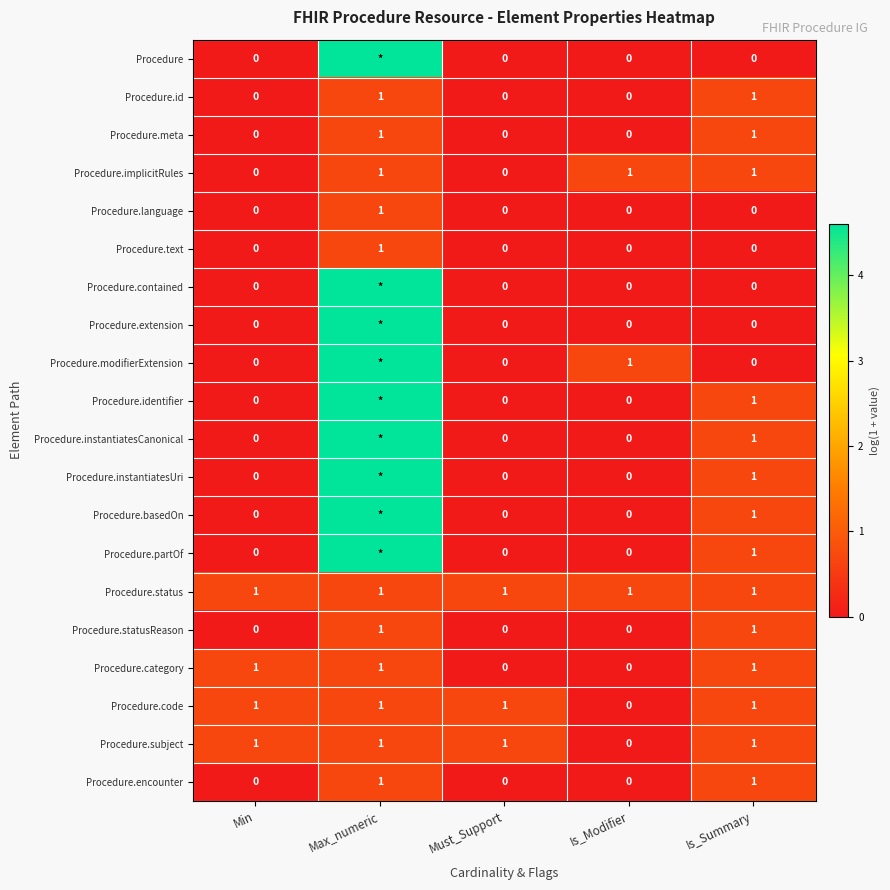

At which label does Procedure.code reach its minimum?

Is_Modifier